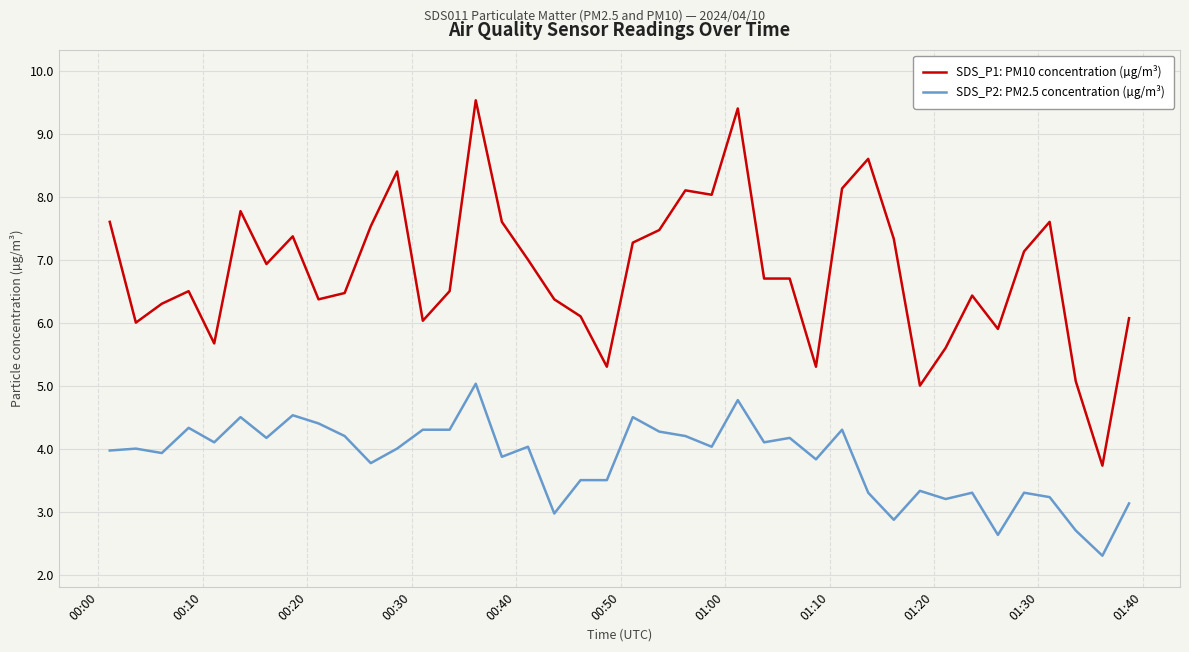

What is the difference between the maximum and minimum values in the SDS_P1: PM10 concentration (µg/m³) series?

5.8